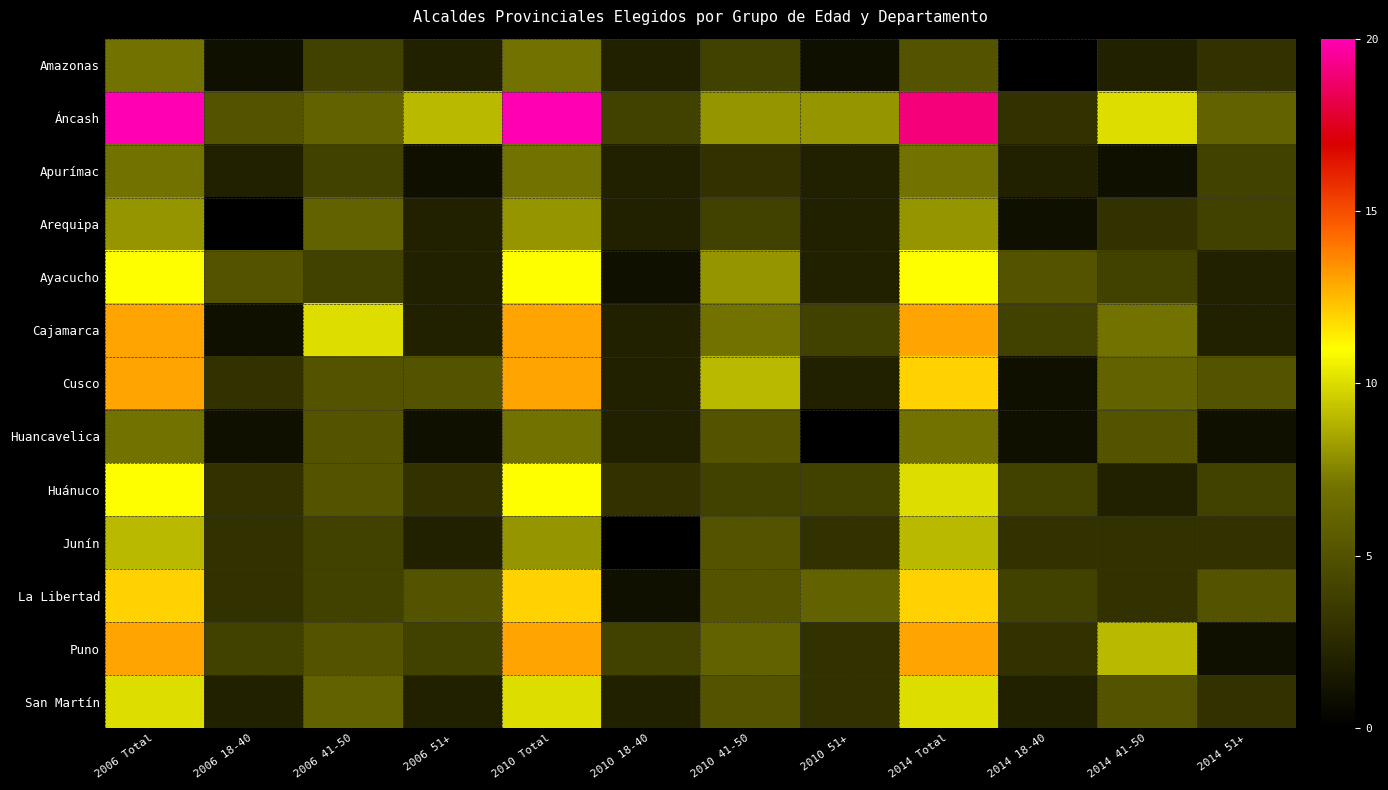

Reading right to left, what are all the values shown in this chart?

Amazonas: 2014 51+=3	2014 41-50=2	2014 18-40=0	2014 Total=5	2010 51+=1	2010 41-50=4	2010 18-40=2	2010 Total=7	2006 51+=2	2006 41-50=4	2006 18-40=1	2006 Total=7
Áncash: 2014 51+=6	2014 41-50=10	2014 18-40=3	2014 Total=19	2010 51+=8	2010 41-50=8	2010 18-40=4	2010 Total=20	2006 51+=9	2006 41-50=6	2006 18-40=5	2006 Total=20
Apurímac: 2014 51+=4	2014 41-50=1	2014 18-40=2	2014 Total=7	2010 51+=2	2010 41-50=3	2010 18-40=2	2010 Total=7	2006 51+=1	2006 41-50=4	2006 18-40=2	2006 Total=7
Arequipa: 2014 51+=4	2014 41-50=3	2014 18-40=1	2014 Total=8	2010 51+=2	2010 41-50=4	2010 18-40=2	2010 Total=8	2006 51+=2	2006 41-50=6	2006 18-40=0	2006 Total=8
Ayacucho: 2014 51+=2	2014 41-50=4	2014 18-40=5	2014 Total=11	2010 51+=2	2010 41-50=8	2010 18-40=1	2010 Total=11	2006 51+=2	2006 41-50=4	2006 18-40=5	2006 Total=11
Cajamarca: 2014 51+=2	2014 41-50=7	2014 18-40=4	2014 Total=13	2010 51+=4	2010 41-50=7	2010 18-40=2	2010 Total=13	2006 51+=2	2006 41-50=10	2006 18-40=1	2006 Total=13
Cusco: 2014 51+=5	2014 41-50=6	2014 18-40=1	2014 Total=12	2010 51+=2	2010 41-50=9	2010 18-40=2	2010 Total=13	2006 51+=5	2006 41-50=5	2006 18-40=3	2006 Total=13
Huancavelica: 2014 51+=1	2014 41-50=5	2014 18-40=1	2014 Total=7	2010 51+=0	2010 41-50=5	2010 18-40=2	2010 Total=7	2006 51+=1	2006 41-50=5	2006 18-40=1	2006 Total=7
Huánuco: 2014 51+=4	2014 41-50=2	2014 18-40=4	2014 Total=10	2010 51+=4	2010 41-50=4	2010 18-40=3	2010 Total=11	2006 51+=3	2006 41-50=5	2006 18-40=3	2006 Total=11
Junín: 2014 51+=3	2014 41-50=3	2014 18-40=3	2014 Total=9	2010 51+=3	2010 41-50=5	2010 18-40=0	2010 Total=8	2006 51+=2	2006 41-50=4	2006 18-40=3	2006 Total=9
La Libertad: 2014 51+=5	2014 41-50=3	2014 18-40=4	2014 Total=12	2010 51+=6	2010 41-50=5	2010 18-40=1	2010 Total=12	2006 51+=5	2006 41-50=4	2006 18-40=3	2006 Total=12
Puno: 2014 51+=1	2014 41-50=9	2014 18-40=3	2014 Total=13	2010 51+=3	2010 41-50=6	2010 18-40=4	2010 Total=13	2006 51+=4	2006 41-50=5	2006 18-40=4	2006 Total=13
San Martín: 2014 51+=3	2014 41-50=5	2014 18-40=2	2014 Total=10	2010 51+=3	2010 41-50=5	2010 18-40=2	2010 Total=10	2006 51+=2	2006 41-50=6	2006 18-40=2	2006 Total=10